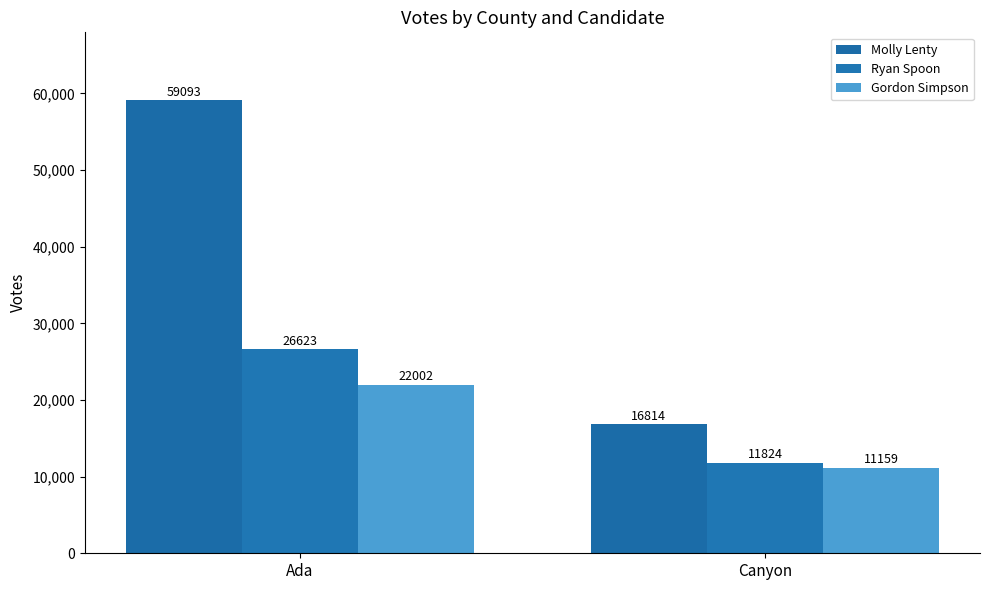

What are all the series names shown in the legend?

Molly Lenty, Ryan Spoon, Gordon Simpson